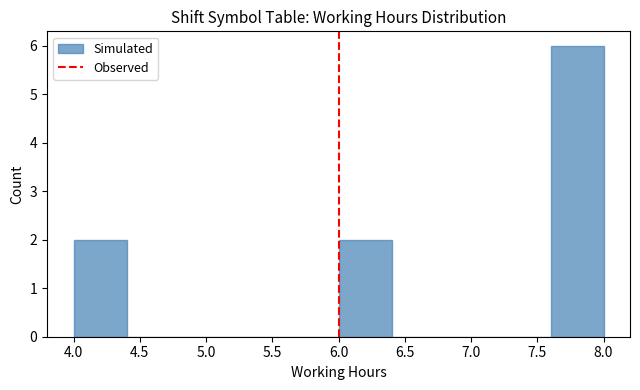

Over which range of the x-axis is the bar tallest?

7.6 to 8.0